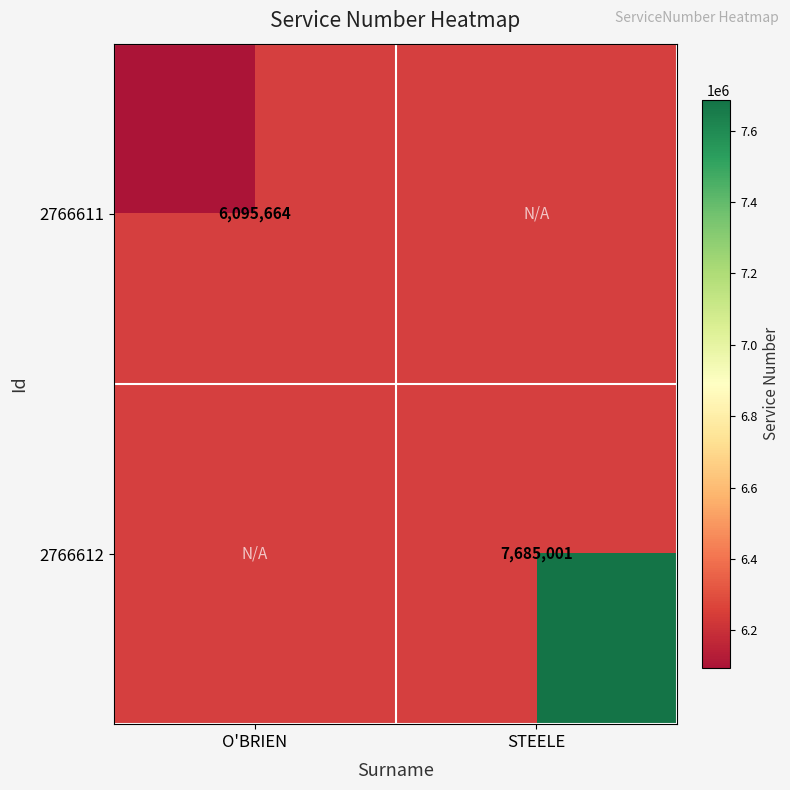

The value of 2766611 at O'BRIEN is 4142259. True or false?

False